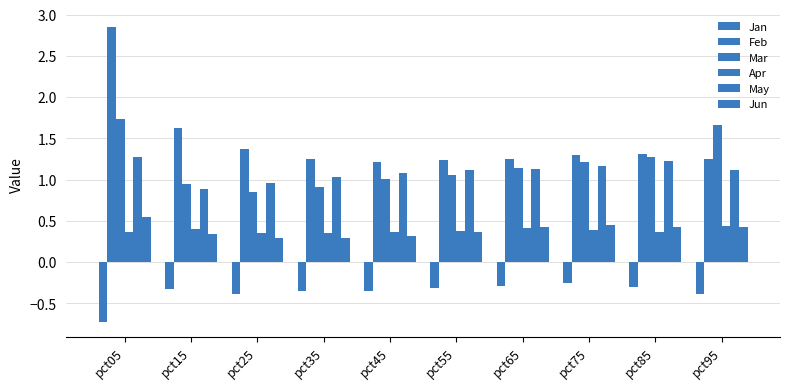

Which series has the widest spread of values?

Feb